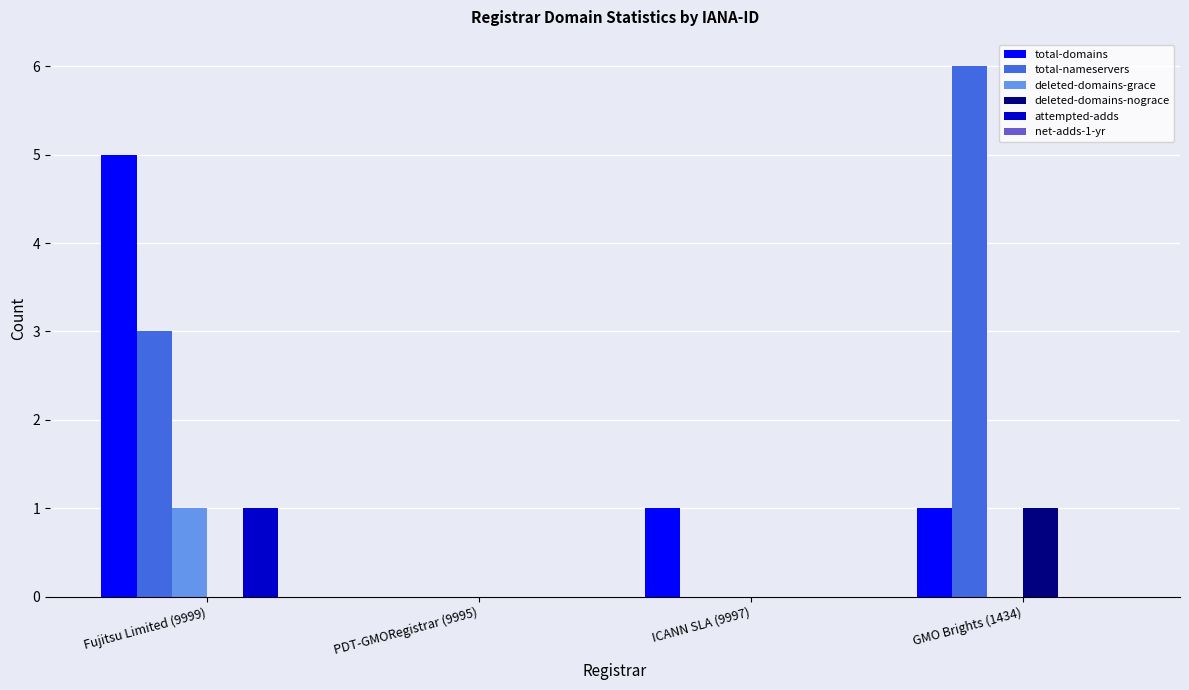

What is the total value across all series at GMO Brights (1434)?

8